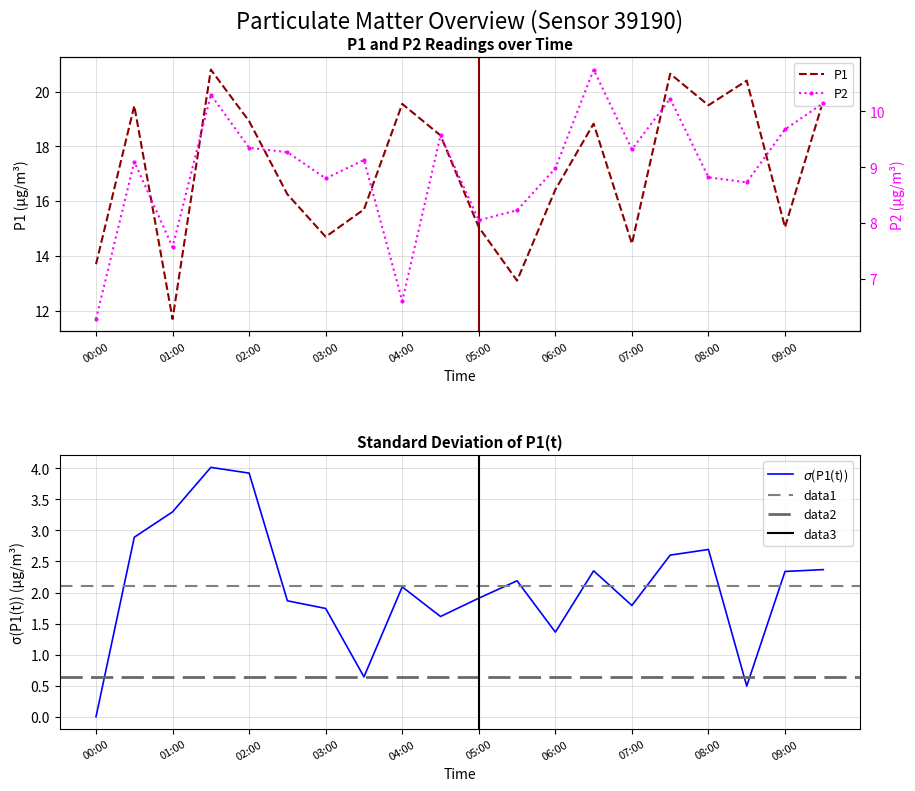

What is the highest value of the P1 series?

20.8